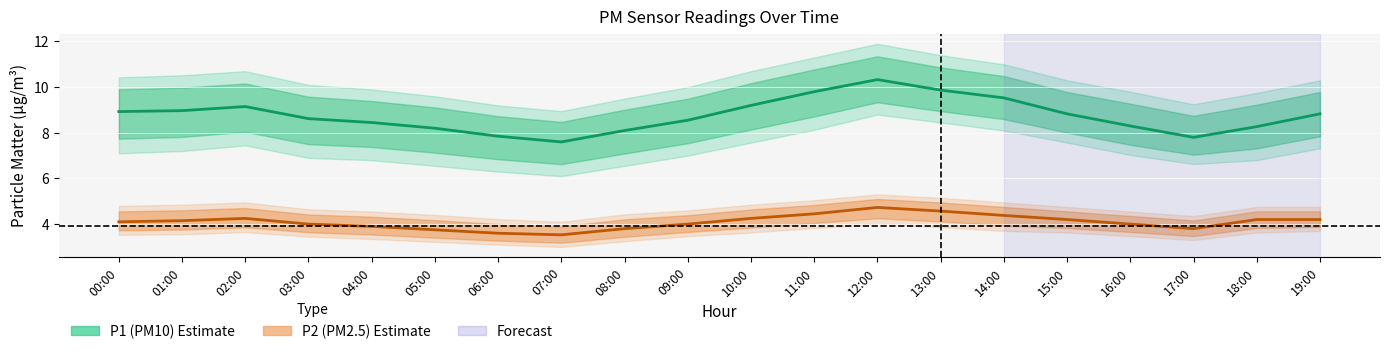

Which has a higher value, 08:00 or 02:00?

02:00